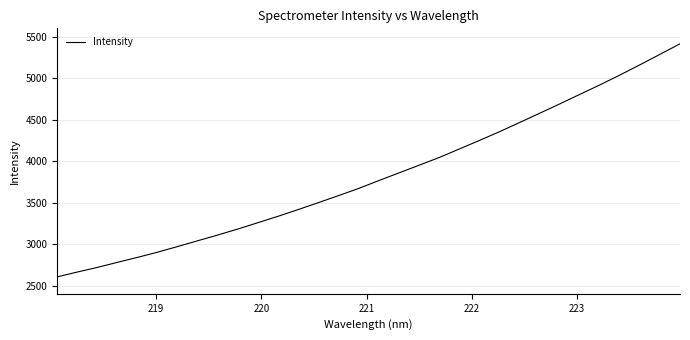

What is the minimum value shown in the chart?

2604.3